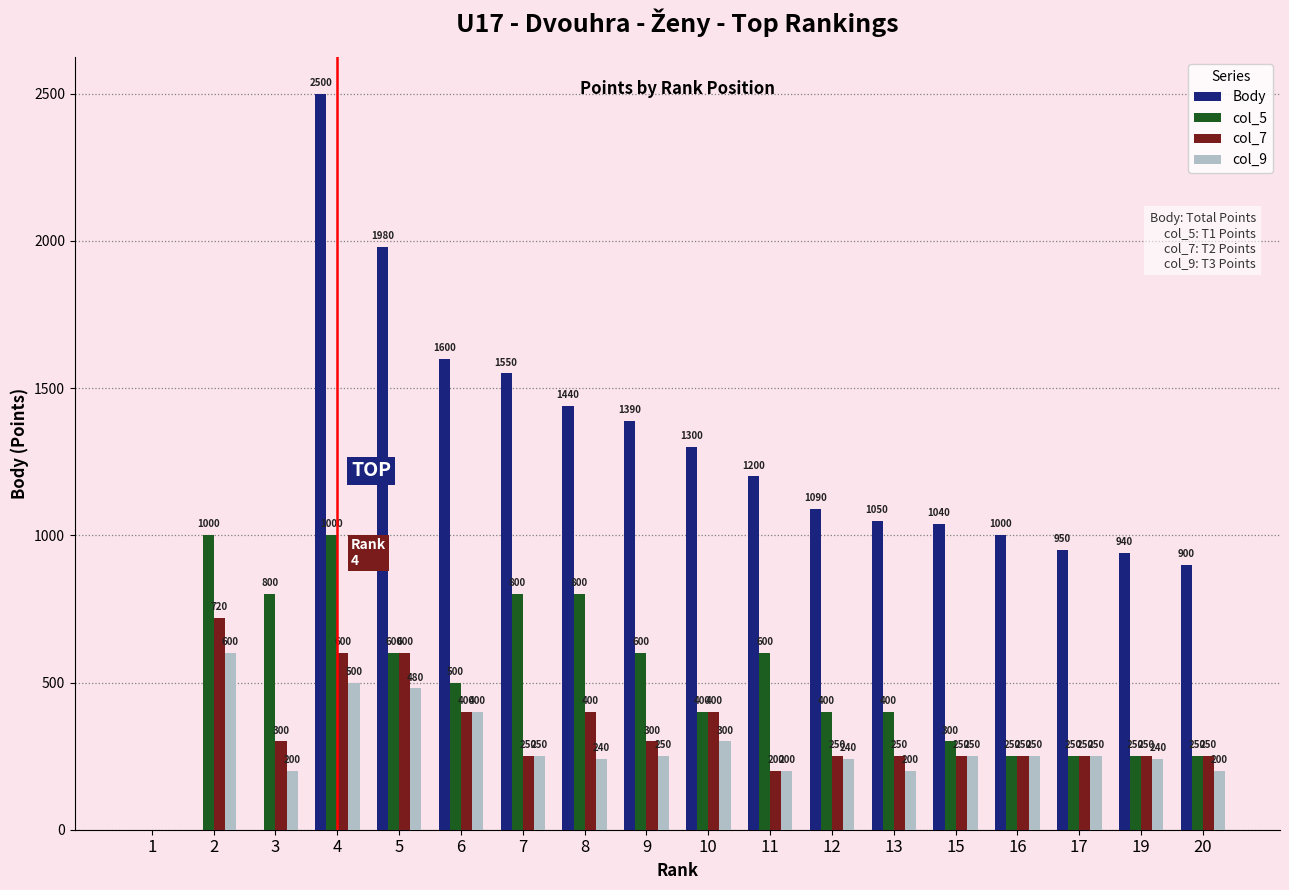

The col_7 series shows 91 at 3. True or false?

False